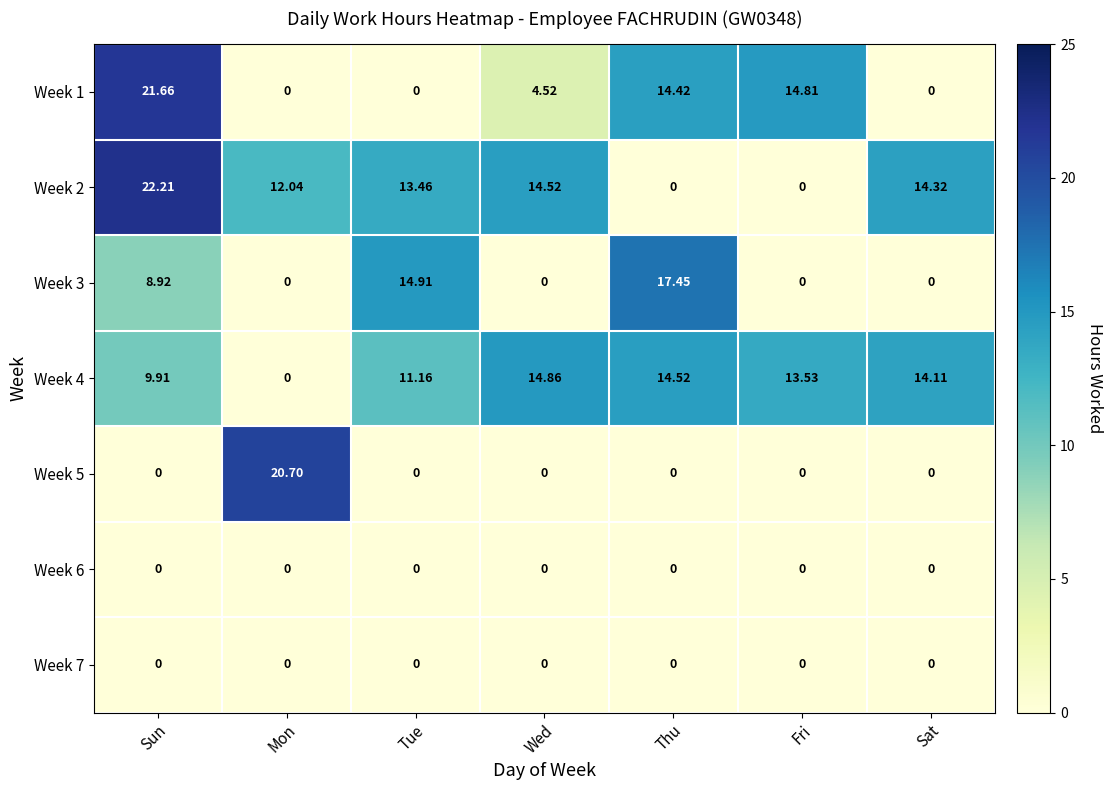

What is the total value across all series at Sat?

28.4